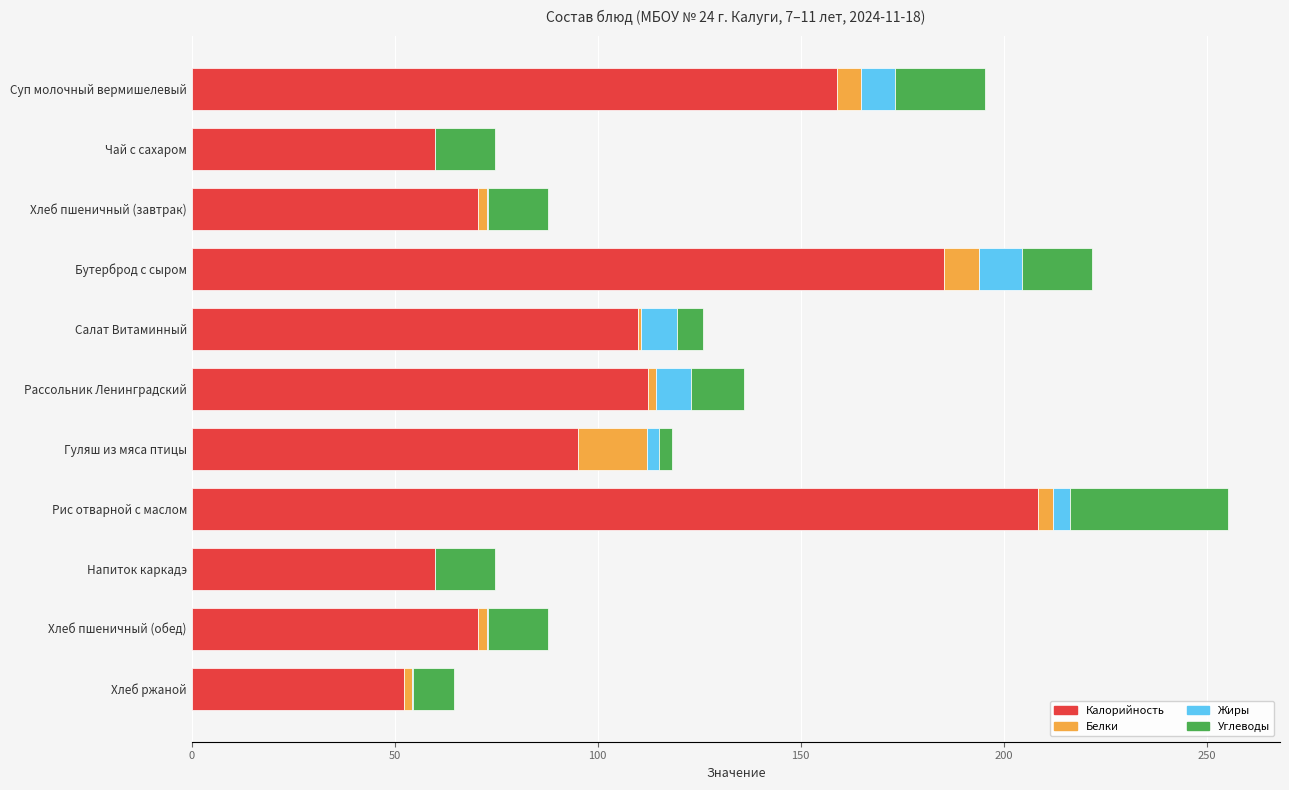

Where is Калорийность nearest to the value 130?

Рассольник Ленинградский